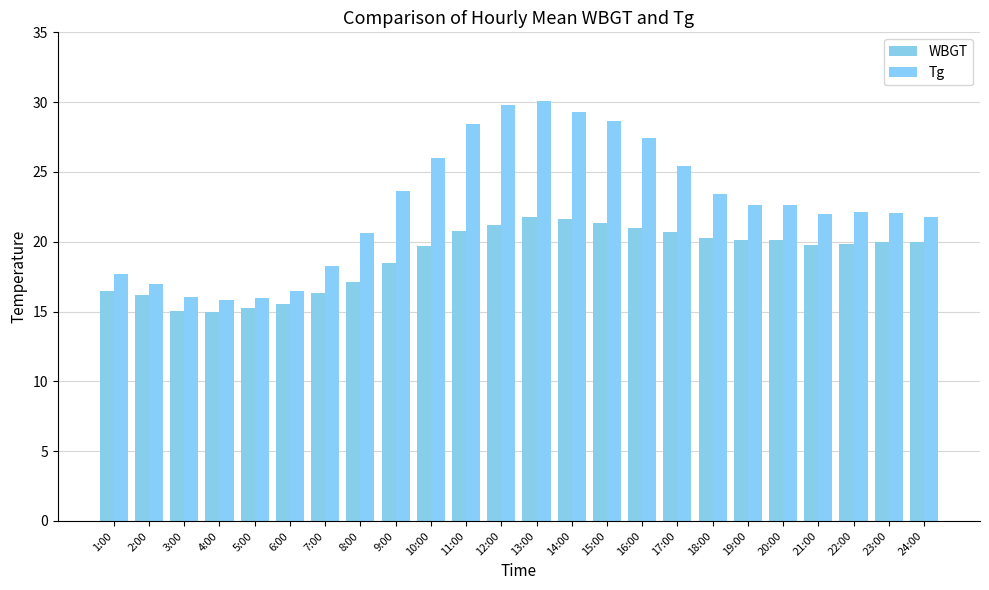

What is the greatest value displayed?

30.0